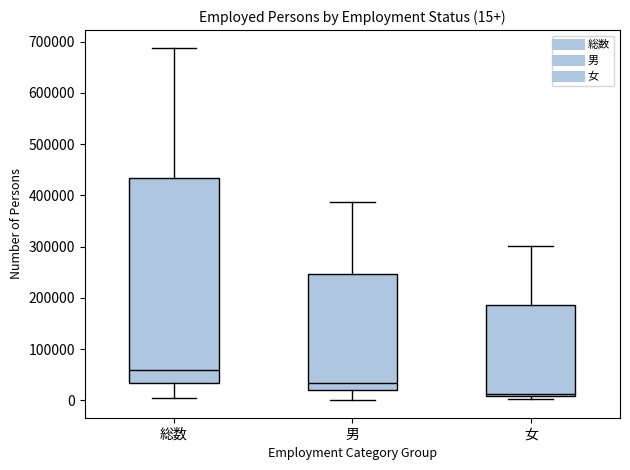

Comparing the boxes themselves (not the whiskers), which one is the tallest?

総数